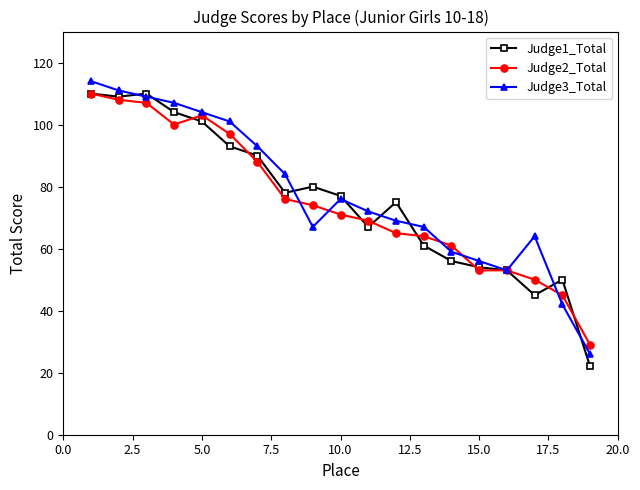

True or false: Judge1_Total has more than 0 interior local peaks.

True